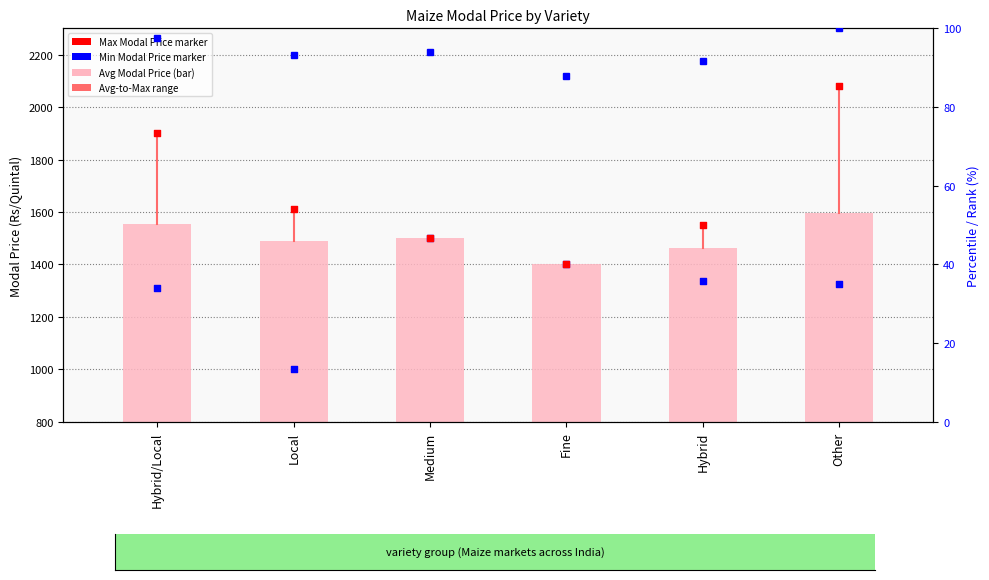

Which series has the largest total across all categories?

Max Modal Price